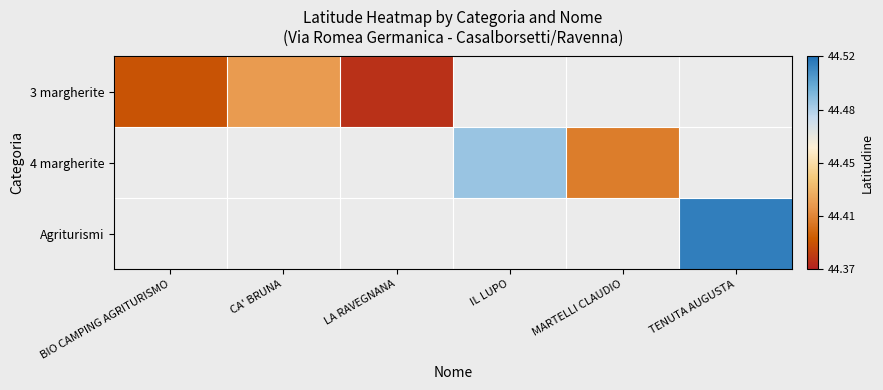

What is the greatest value displayed?

44.5